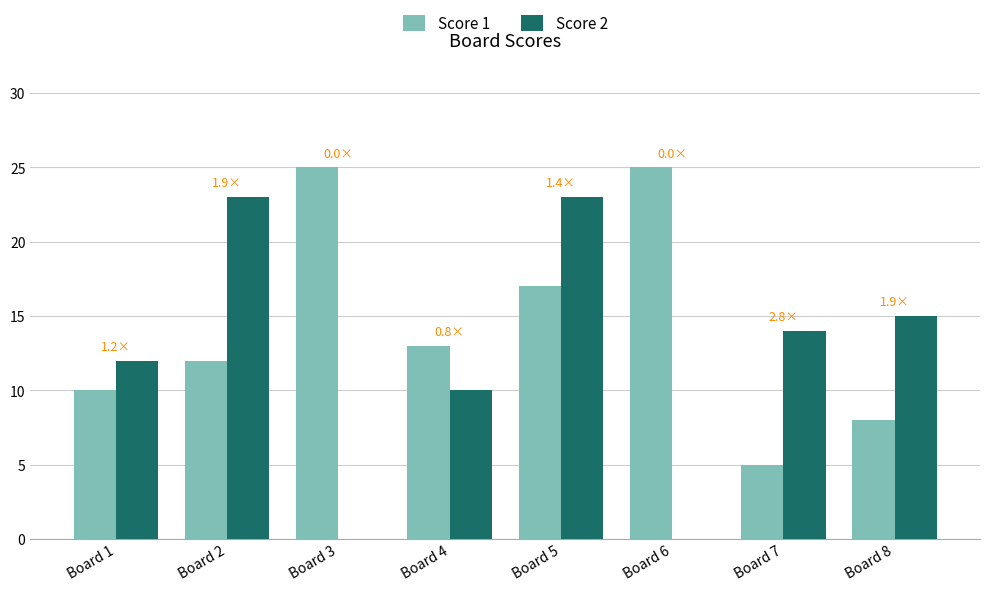

What is the average value of the Score 2 series?

12